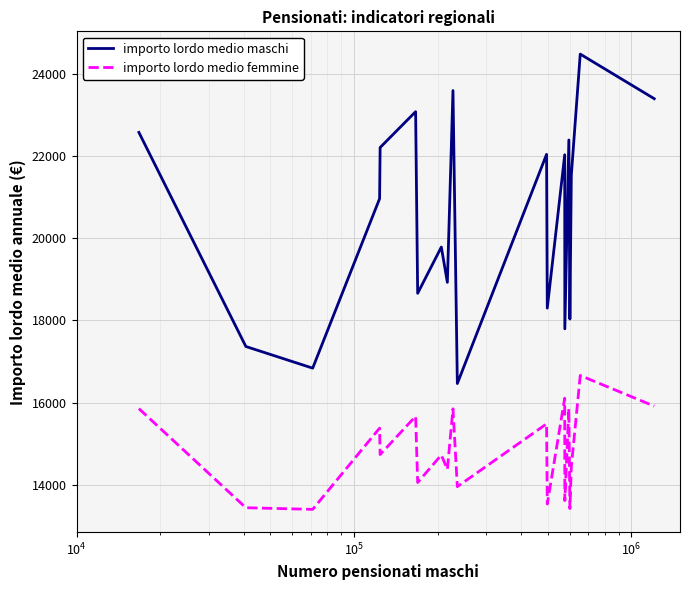

Rank the series by their maximum value, from highest to lowest.

importo lordo medio maschi, importo lordo medio femmine